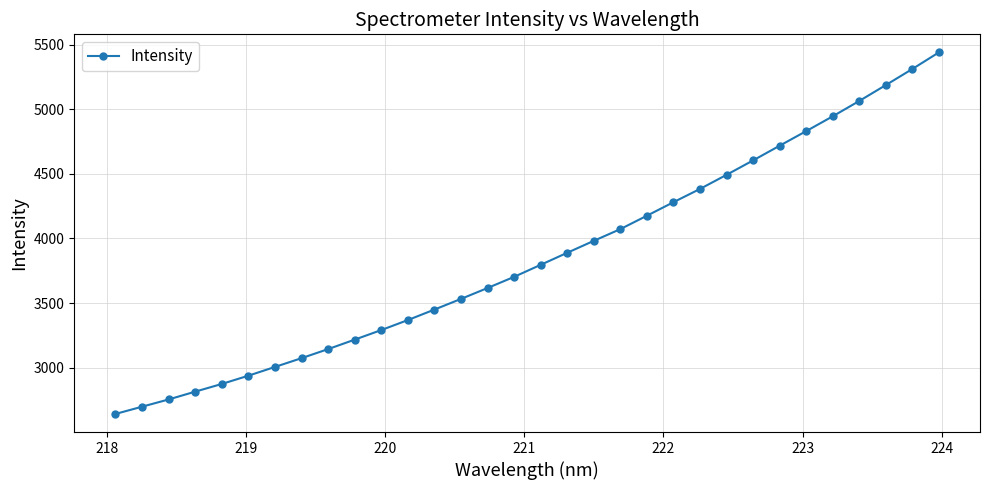

What is the difference between the maximum and minimum values?

2797.2